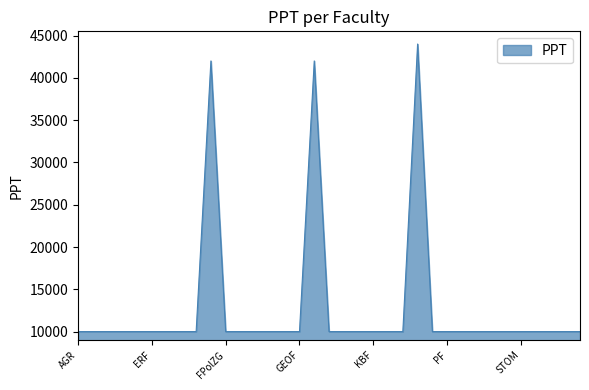

What is the difference between the maximum and minimum values?

34000